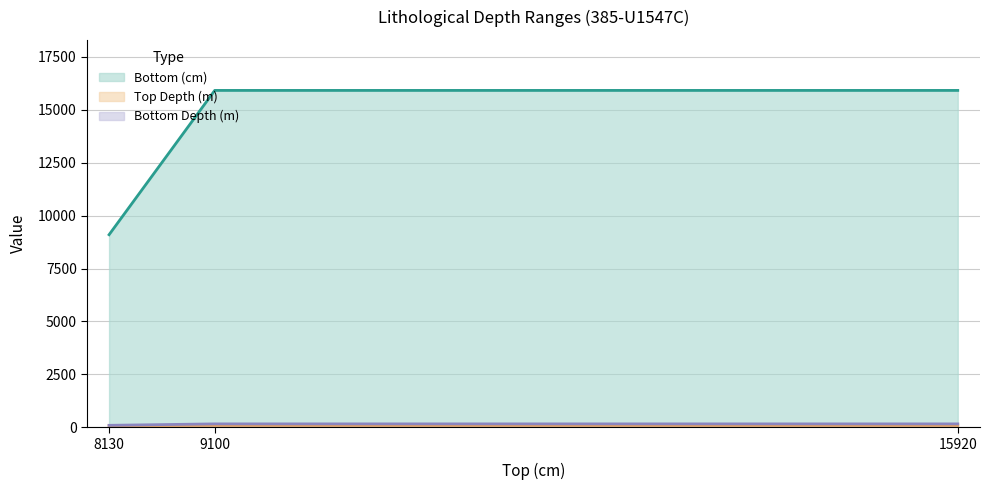

Does the chart display data point markers on the line(s)?

No